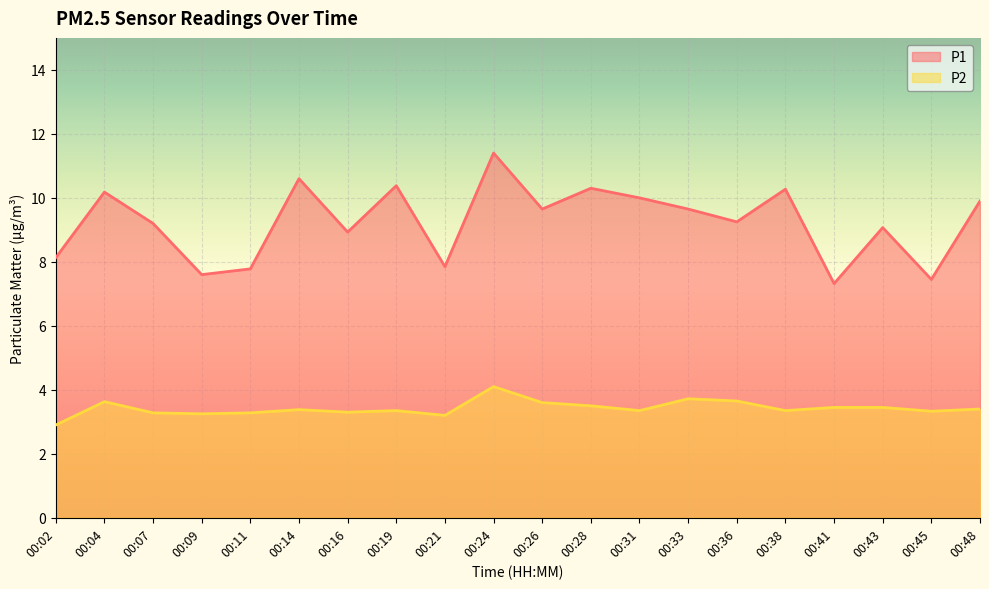

Reading left to right, what are all the values shown in this chart?

P1: 8.1	10.2	9.2	7.6	7.8	10.6	8.9	10.4	7.8	11.4	9.7	10.3	10.0	9.7	9.2	10.3	7.3	9.1	7.5	9.9
P2: 2.9	3.6	3.3	3.2	3.3	3.4	3.3	3.4	3.2	4.1	3.6	3.5	3.4	3.7	3.6	3.4	3.5	3.5	3.3	3.4